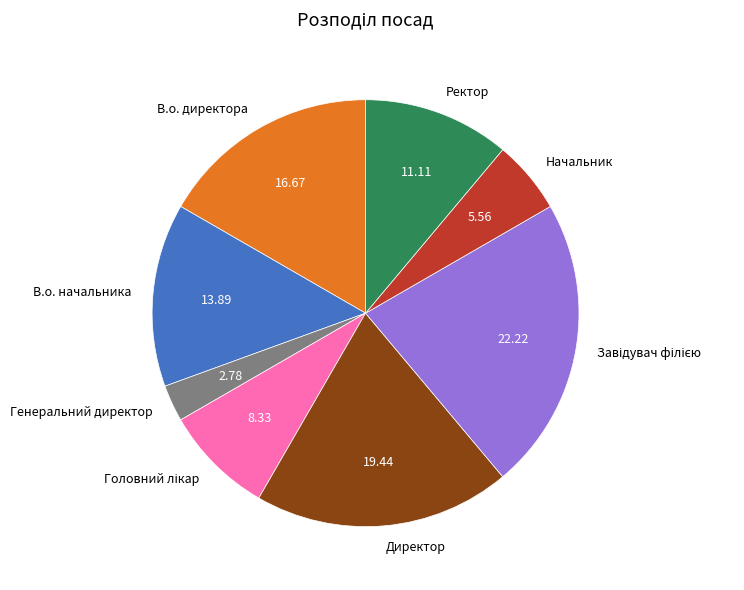

Does Директор represent more than half of the total?

No